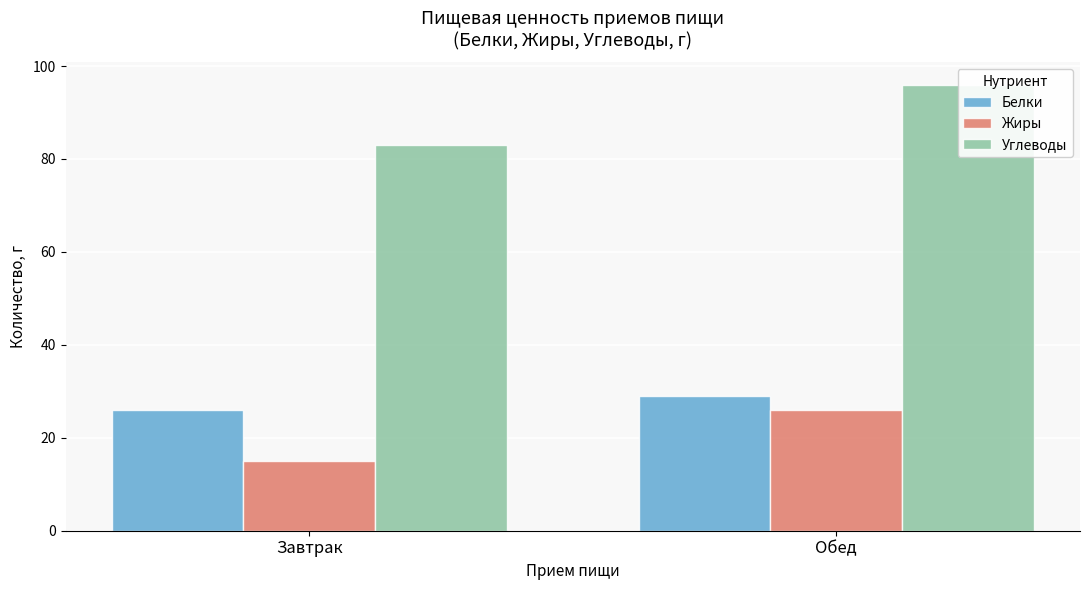

What are all the series names shown in the legend?

Белки, Жиры, Углеводы